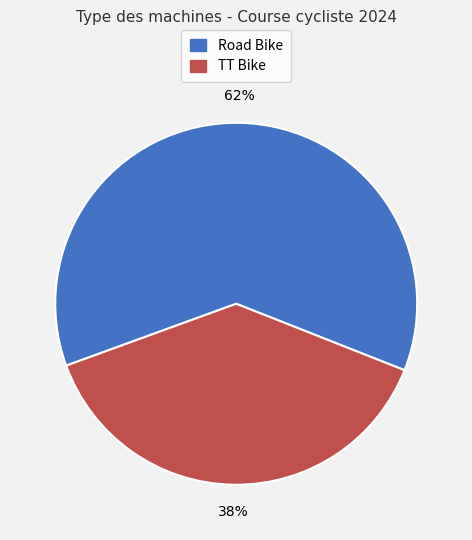

To the nearest percent, what portion does TT Bike represent?

38%